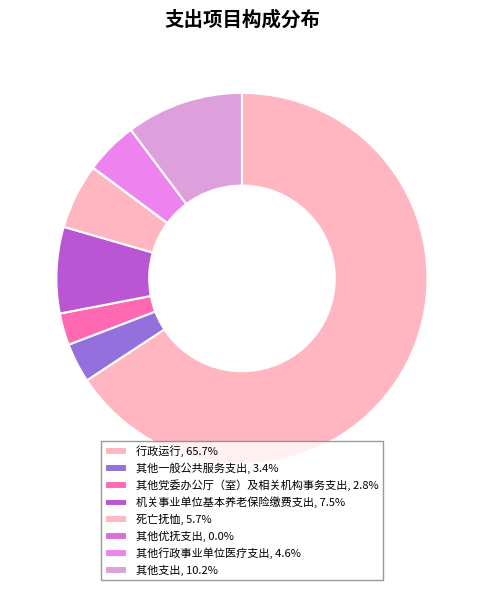

What is the ratio of the value at 机关事业单位基本养老保险缴费支出 to the value at 死亡抚恤?

1.3